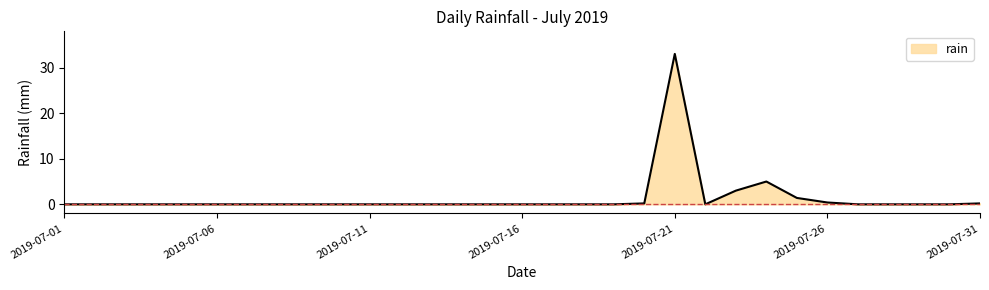

What is the greatest value displayed?

33.0